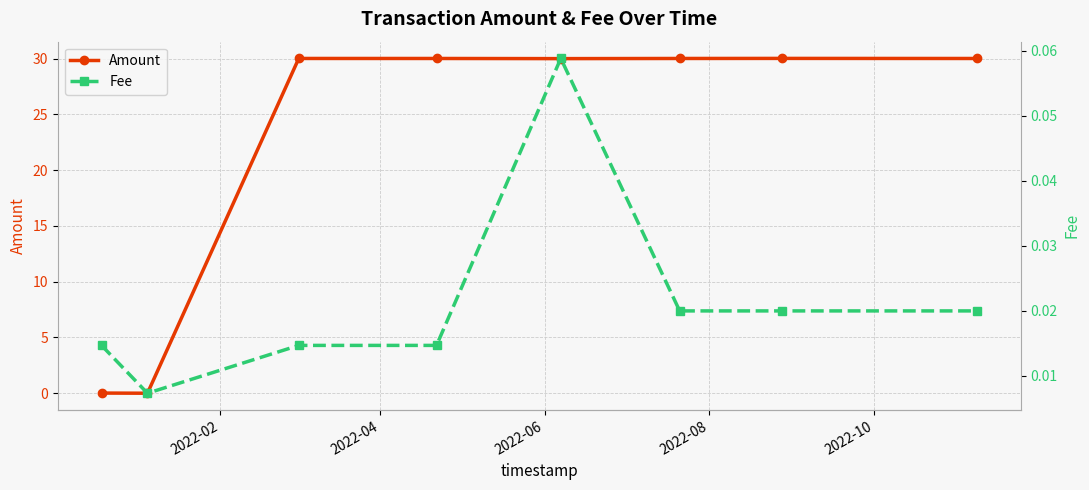

Does the chart have visible grid lines?

Yes